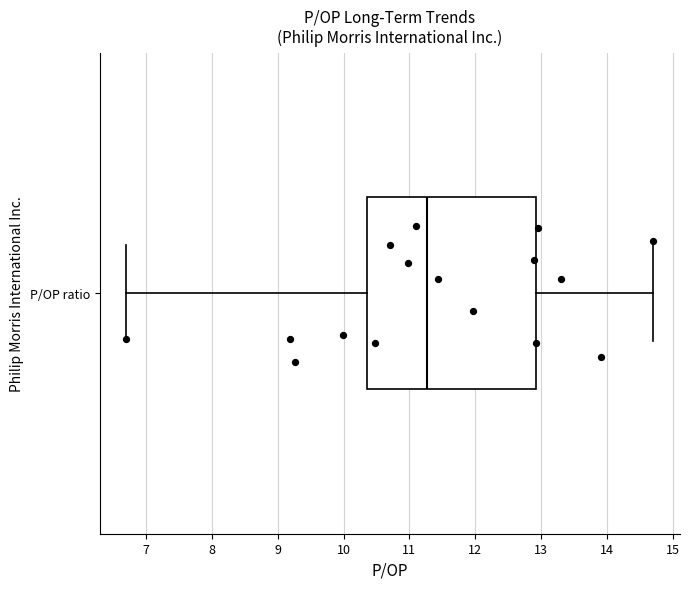

Transcribe this box plot: give where the median line is, the range the box spans, and where the two whiskers end, as read against the x-axis. The values are not printed on the chart, so give them approximately, as read against the axis.

median 11.3, box 10.4 to 12.9, whiskers 6.7 to 14.7